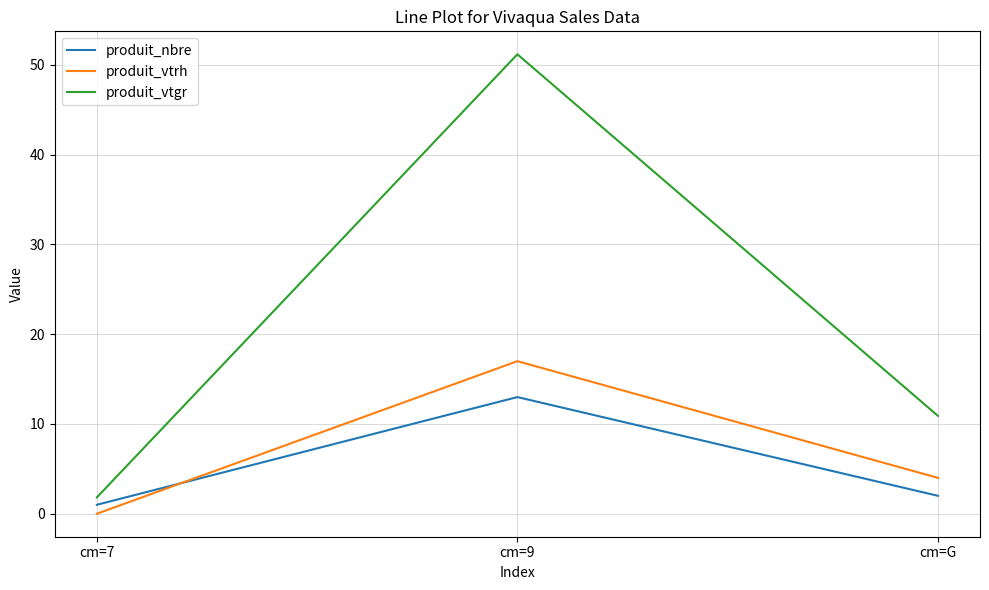

Between cm=7 and cm=9, which series saw the biggest shift?

produit_vtgr